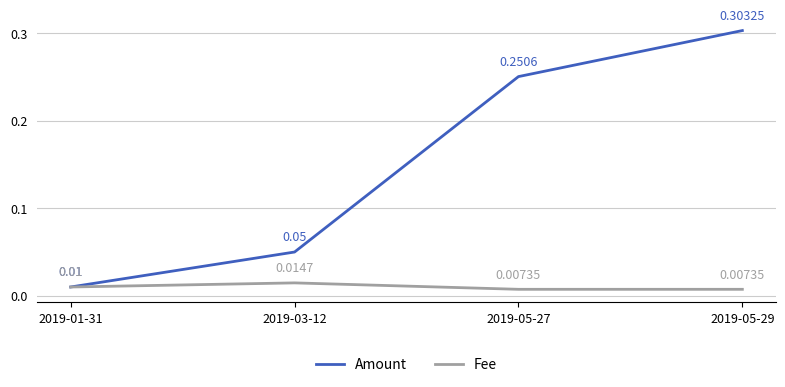

True or false: Fee has more than 1 interior local peaks.

False